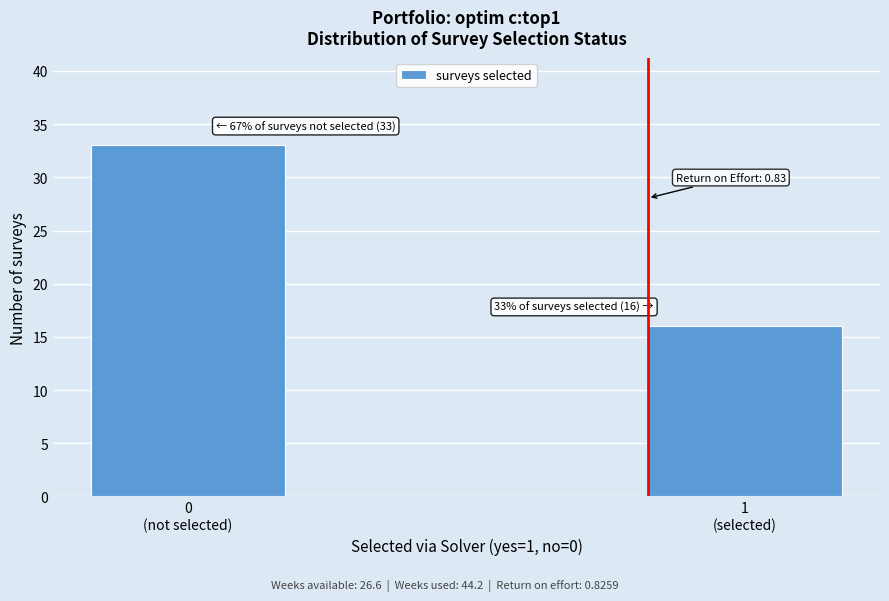

Reading left to right, extract all data points from this chart.

33	16